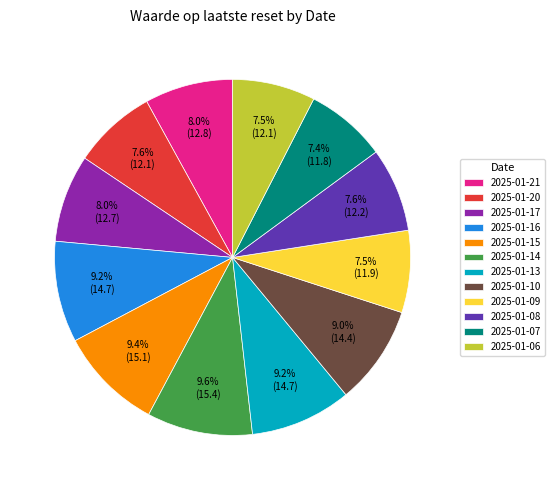

To the nearest percent, what is the average slice percentage?

8%